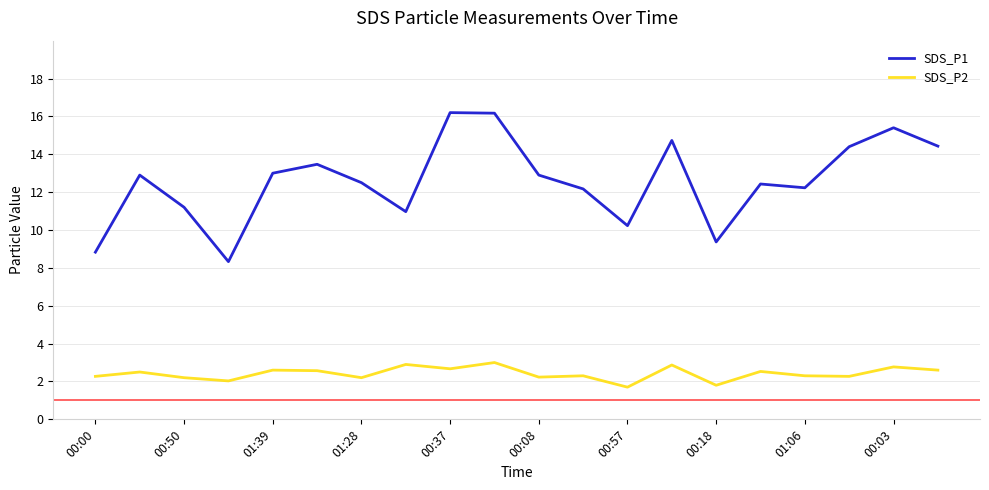

What is the lowest value of the SDS_P2 series?

1.7